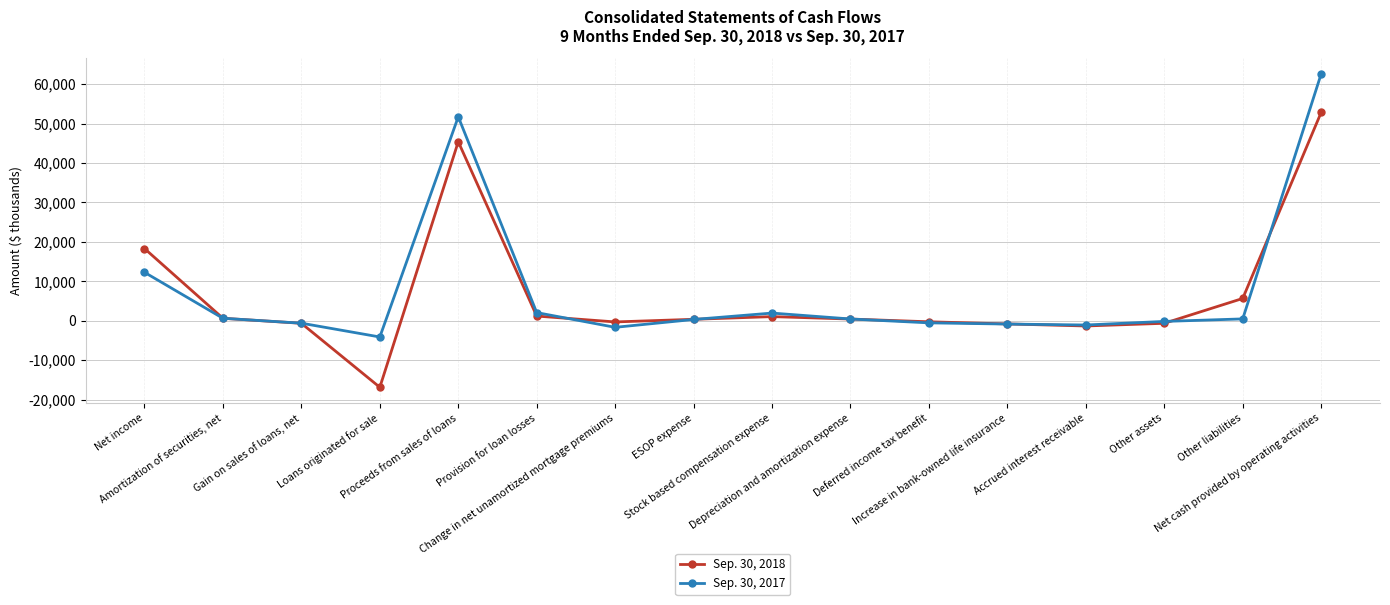

True or false: Sep. 30, 2018 has more than 0 interior local peaks.

True